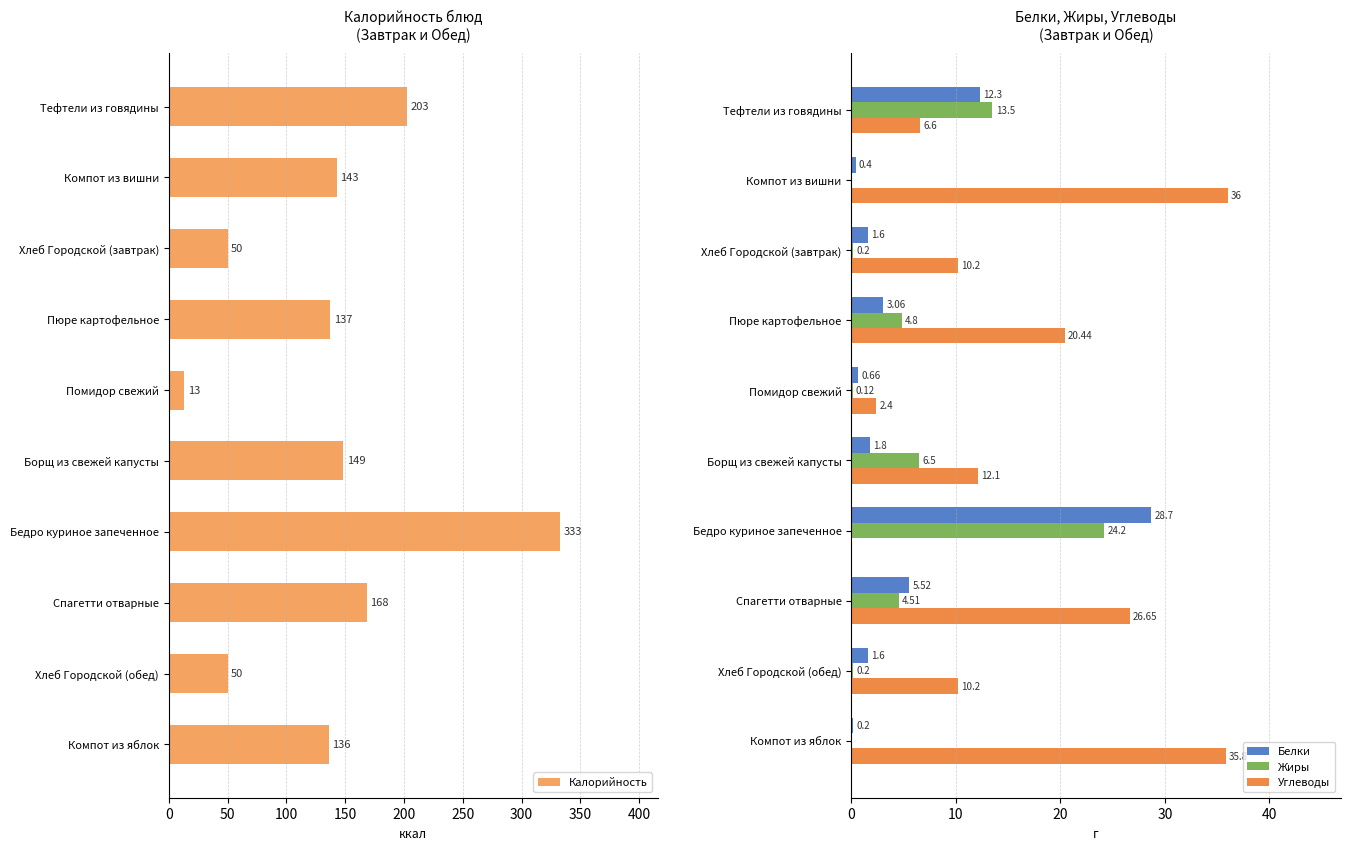

The Калорийность series shows 264.6 at Борщ из свежей капусты. True or false?

False